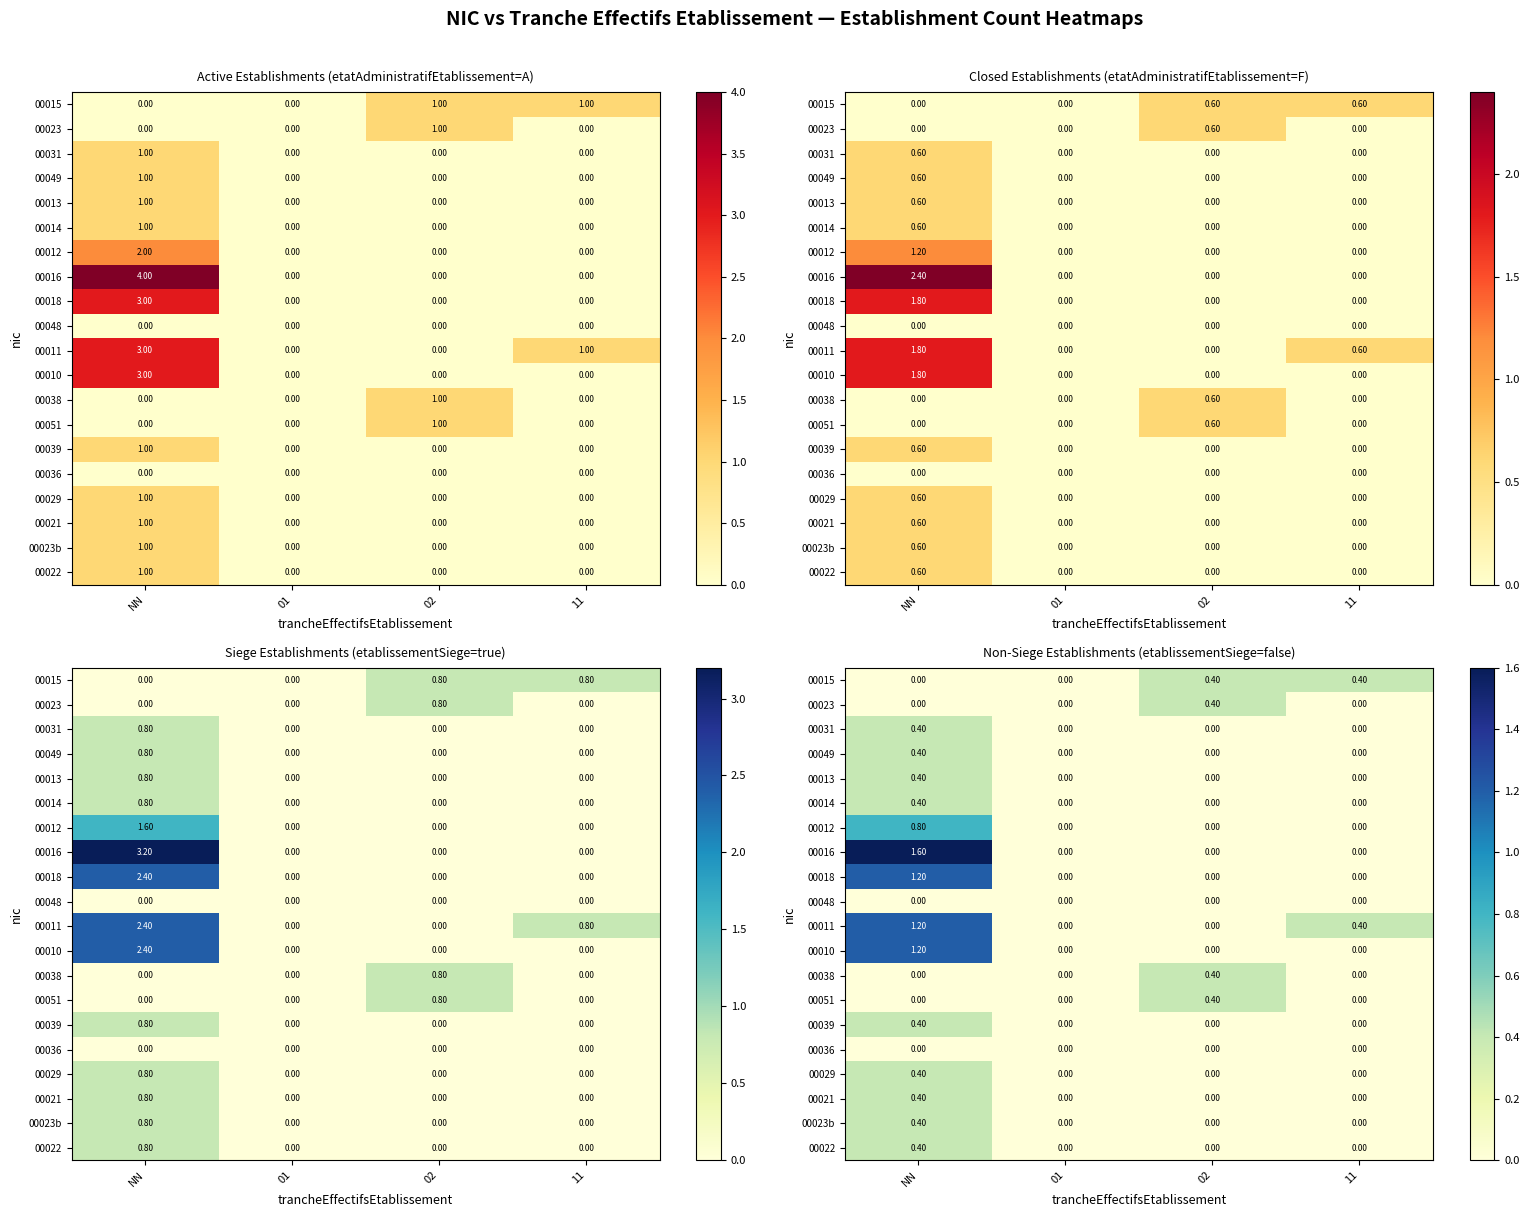

Which series has the largest range (max minus min)?

00016